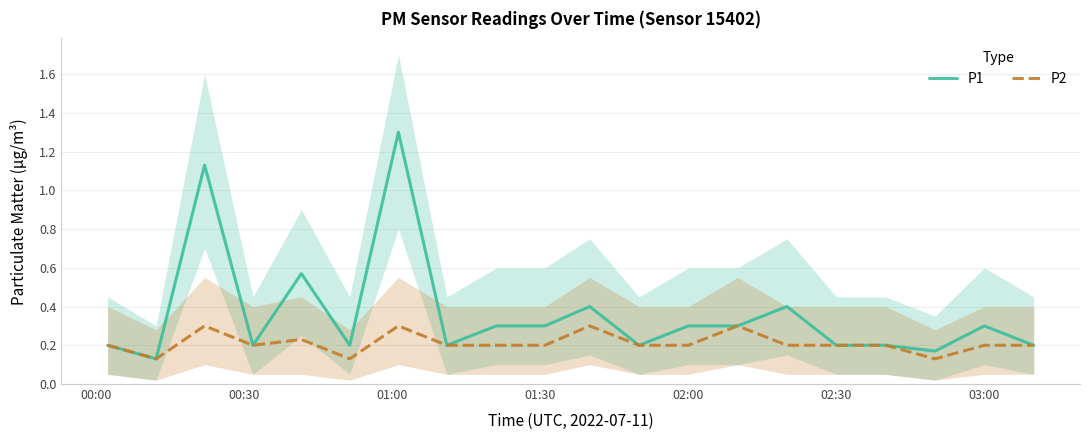

Is it true that P2 equals 0.3 at 03:00?

False